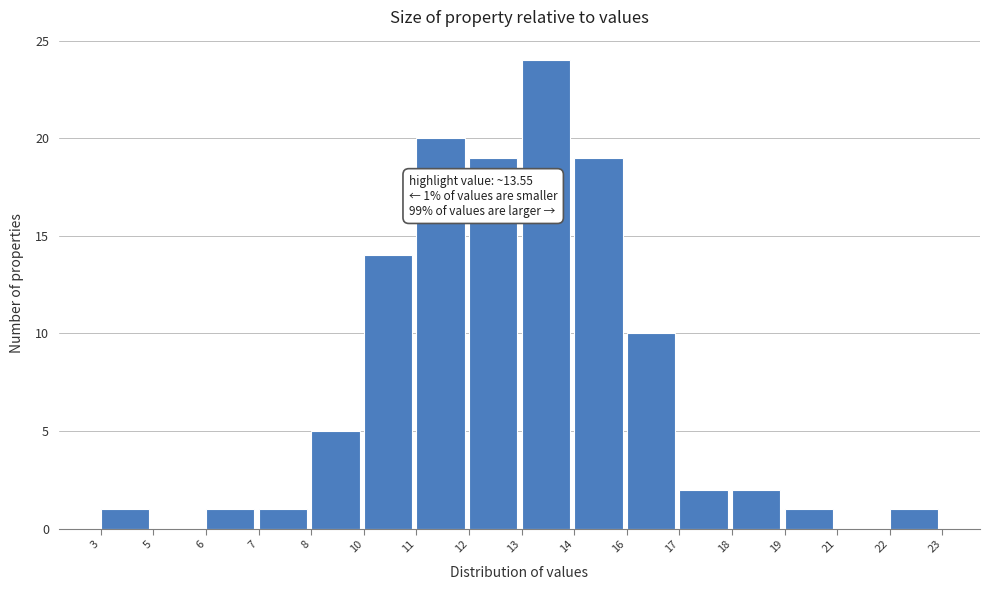

Reading left to right, extract all data points from this chart.

3=1	5=0	6=1	7=1	8=5	10=14	11=20	12=19	13=24	14=19	16=10	17=2	18=2	19=1	21=0	22=1